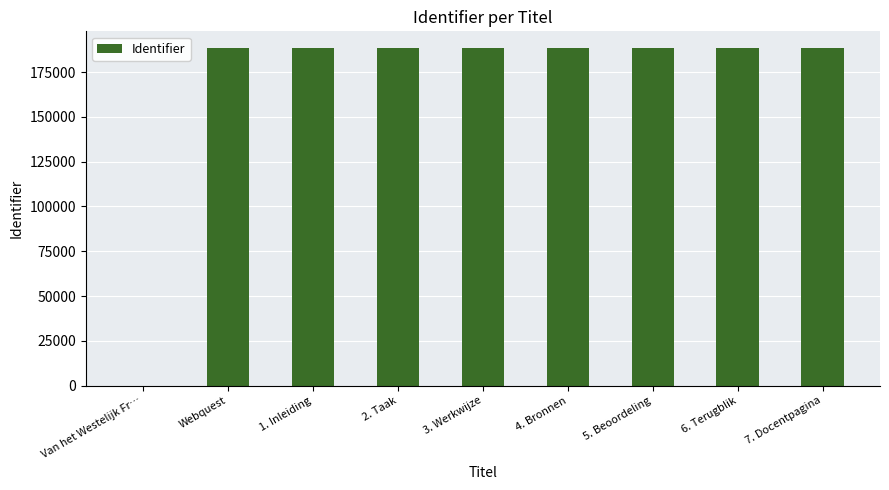

Where is the data nearest to the value 94144?

Webquest